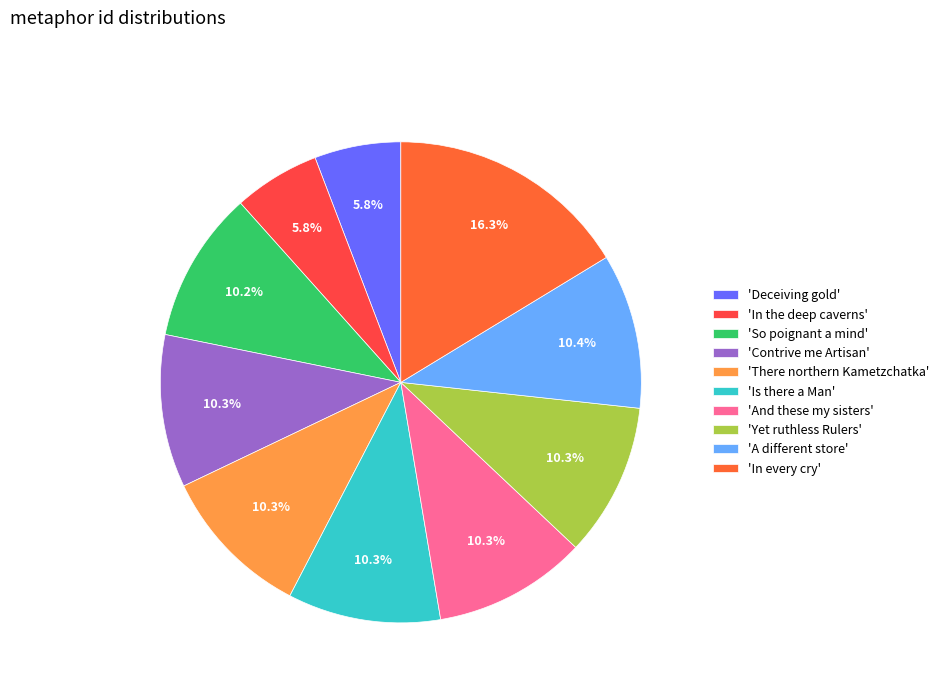

Does any single category account for the majority?

No